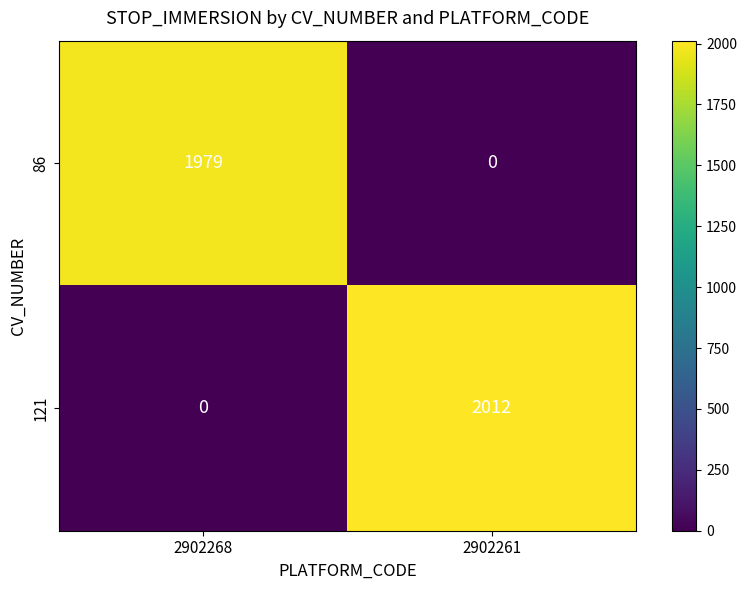

Count the number of data series in this chart.

2